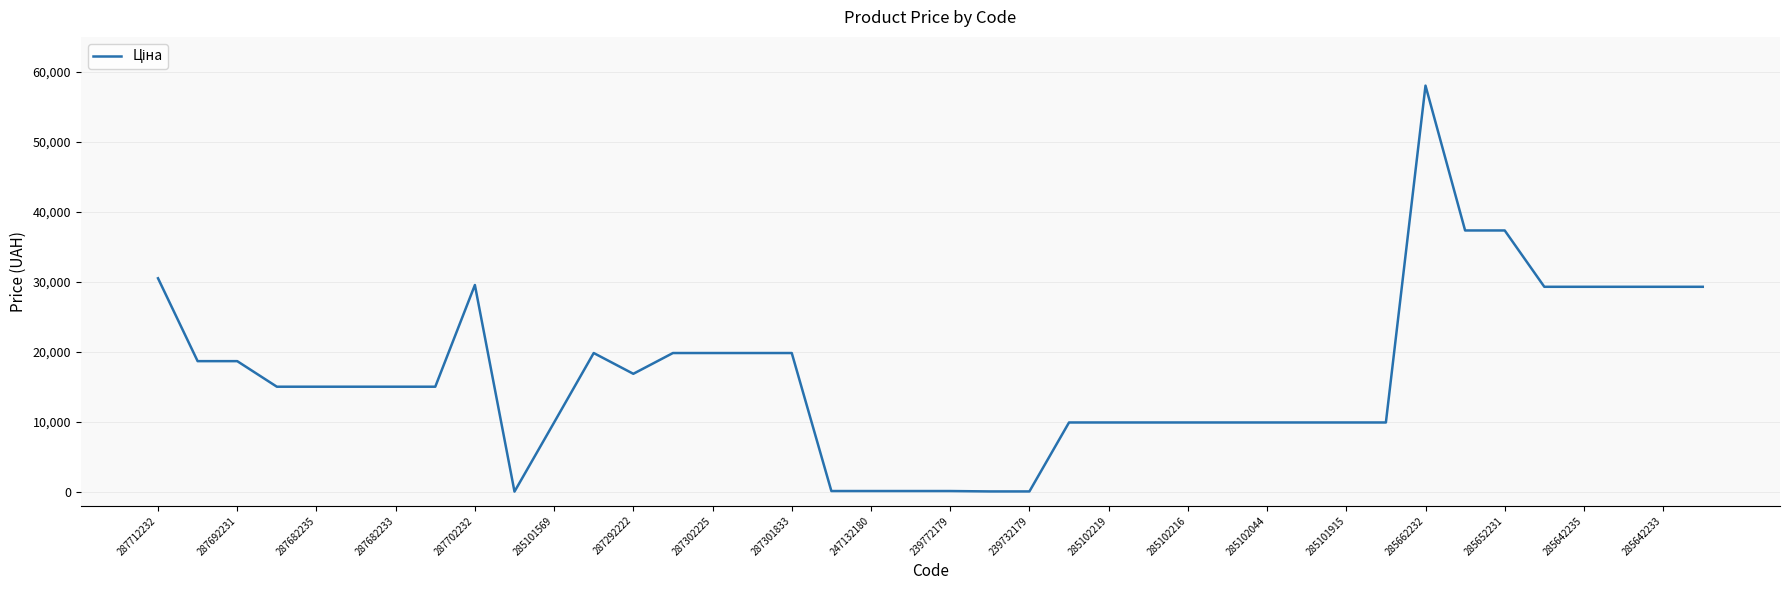

What is the difference between the maximum and minimum values?

58005.0